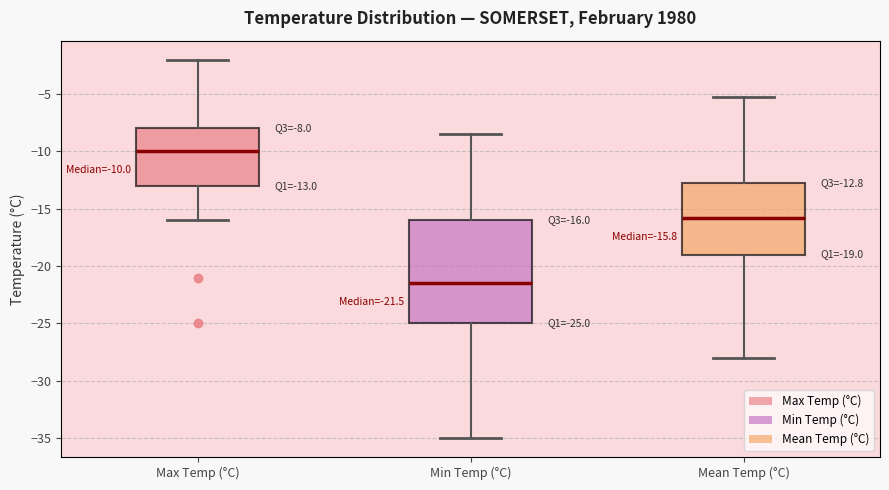

Which box has the lowest median line?

Min Temp (°C)